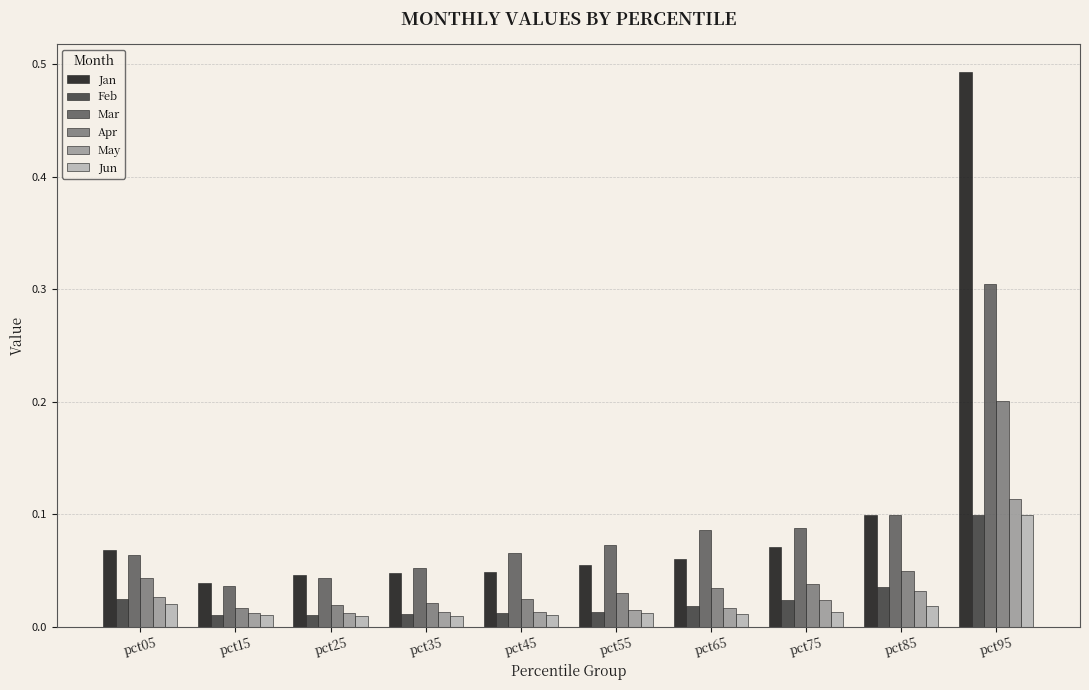

At which category is the sum across all series the highest?

pct95